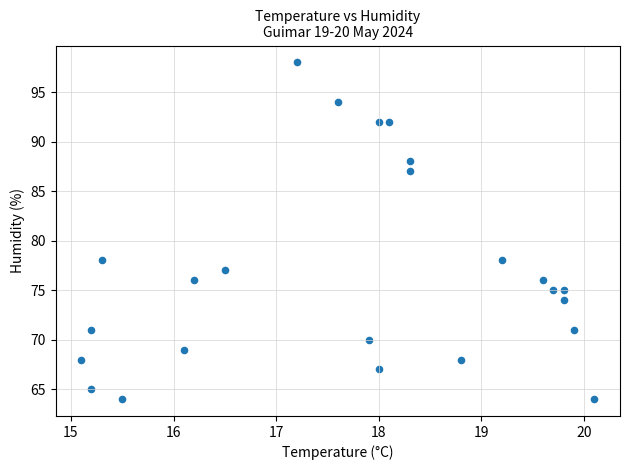

What is the range of Y values (max minus min)?

34